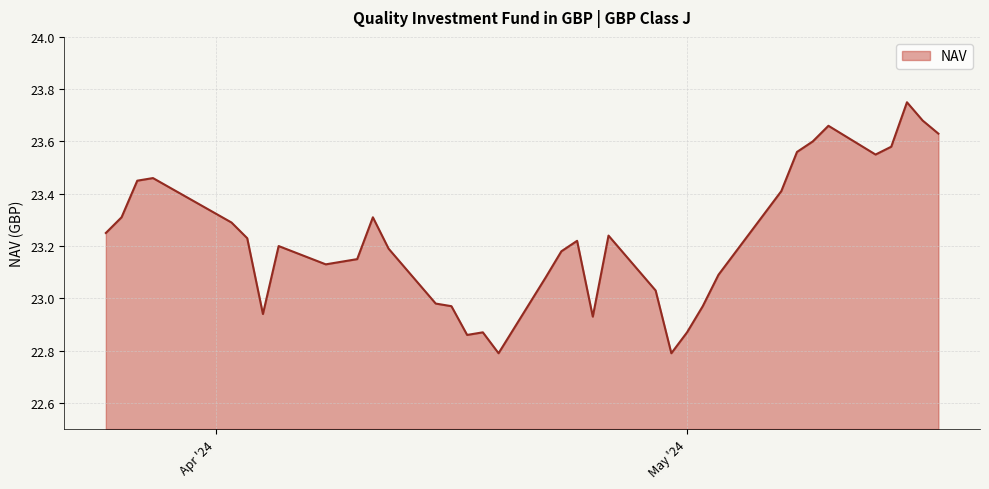

What is the smallest value displayed?

22.8